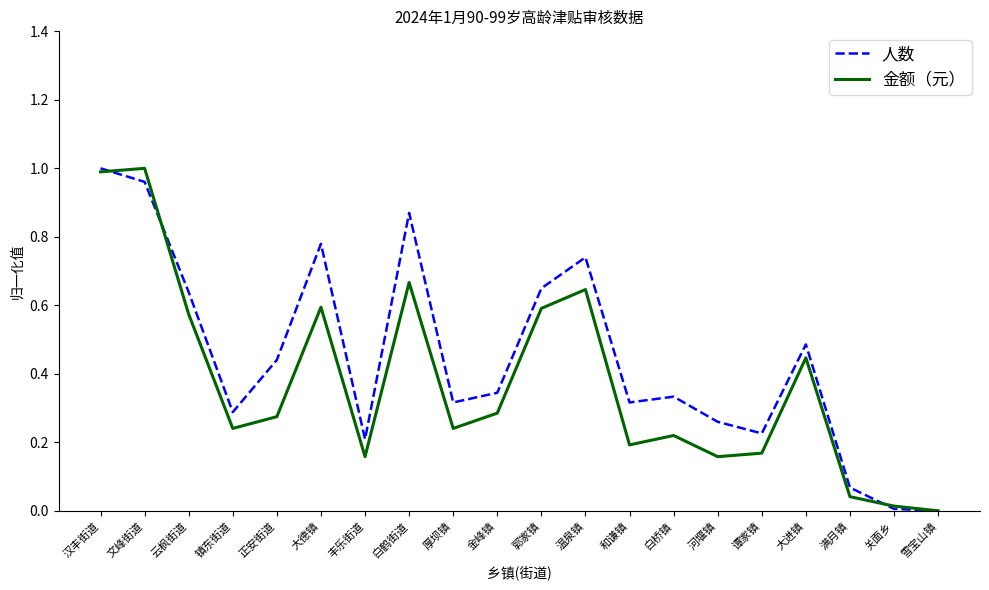

What position from the left is 满月镇?

18